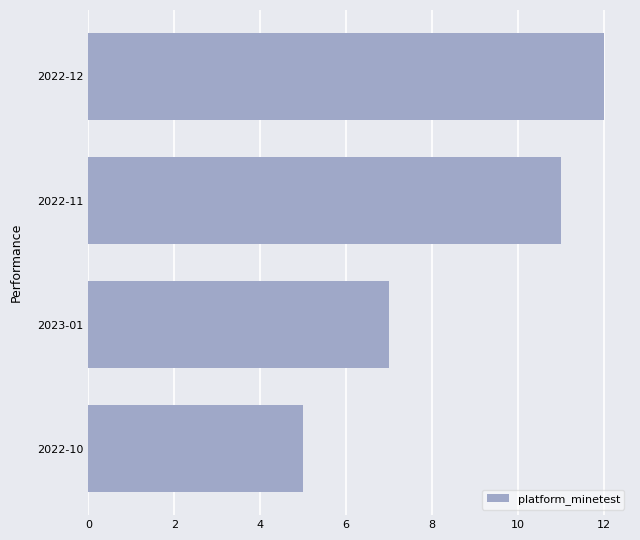

Rank the categories by value from highest to lowest.

2022-12, 2022-11, 2023-01, 2022-10